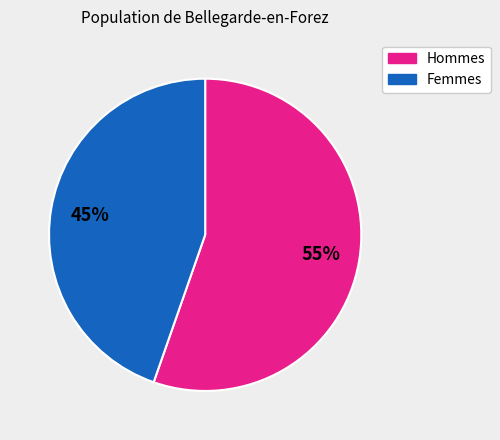

To the nearest percent, what is the average slice percentage?

50%